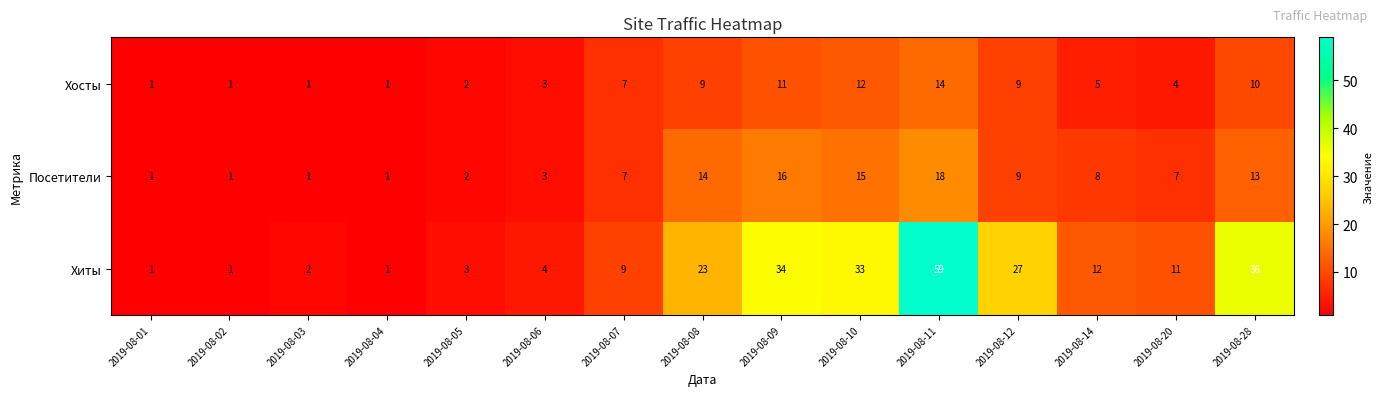

List the series in order of their peak value, lowest first.

Хосты, Посетители, Хиты